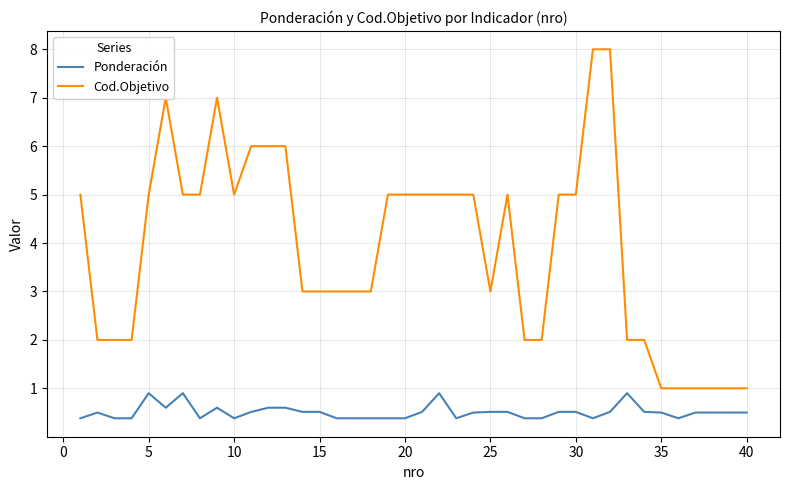

Which series has the largest range (max minus min)?

Cod.Objetivo